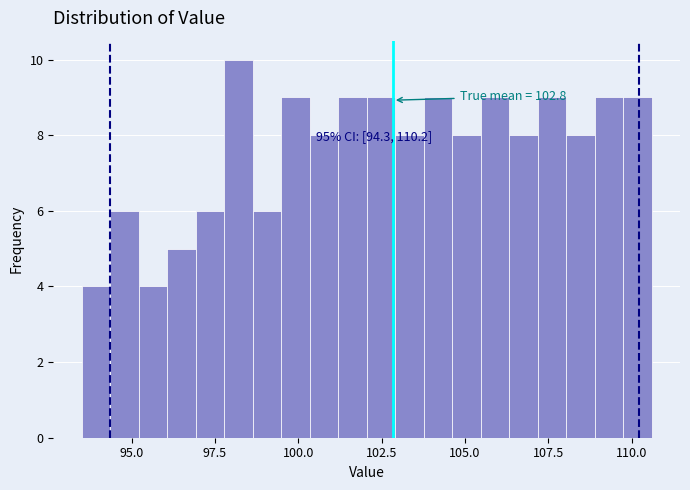

Read against the x-axis, roughly where is the centre of the tallest bar?

98.0